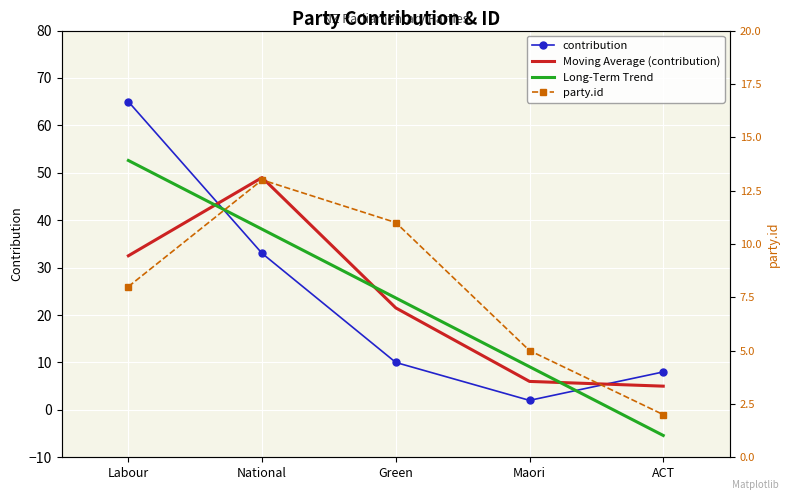

Reading left to right, extract all data points from this chart.

contribution: Labour=65.0	National=33.0	Green=10.0	Maori=2.0	ACT=8.0
Moving Average (contribution): Labour=32.5	National=49.0	Green=21.5	Maori=6.0	ACT=5.0
Long-Term Trend: Labour=52.6	National=38.1	Green=23.6	Maori=9.1	ACT=-5.4
party.id: Labour=8.0	National=13.0	Green=11.0	Maori=5.0	ACT=2.0